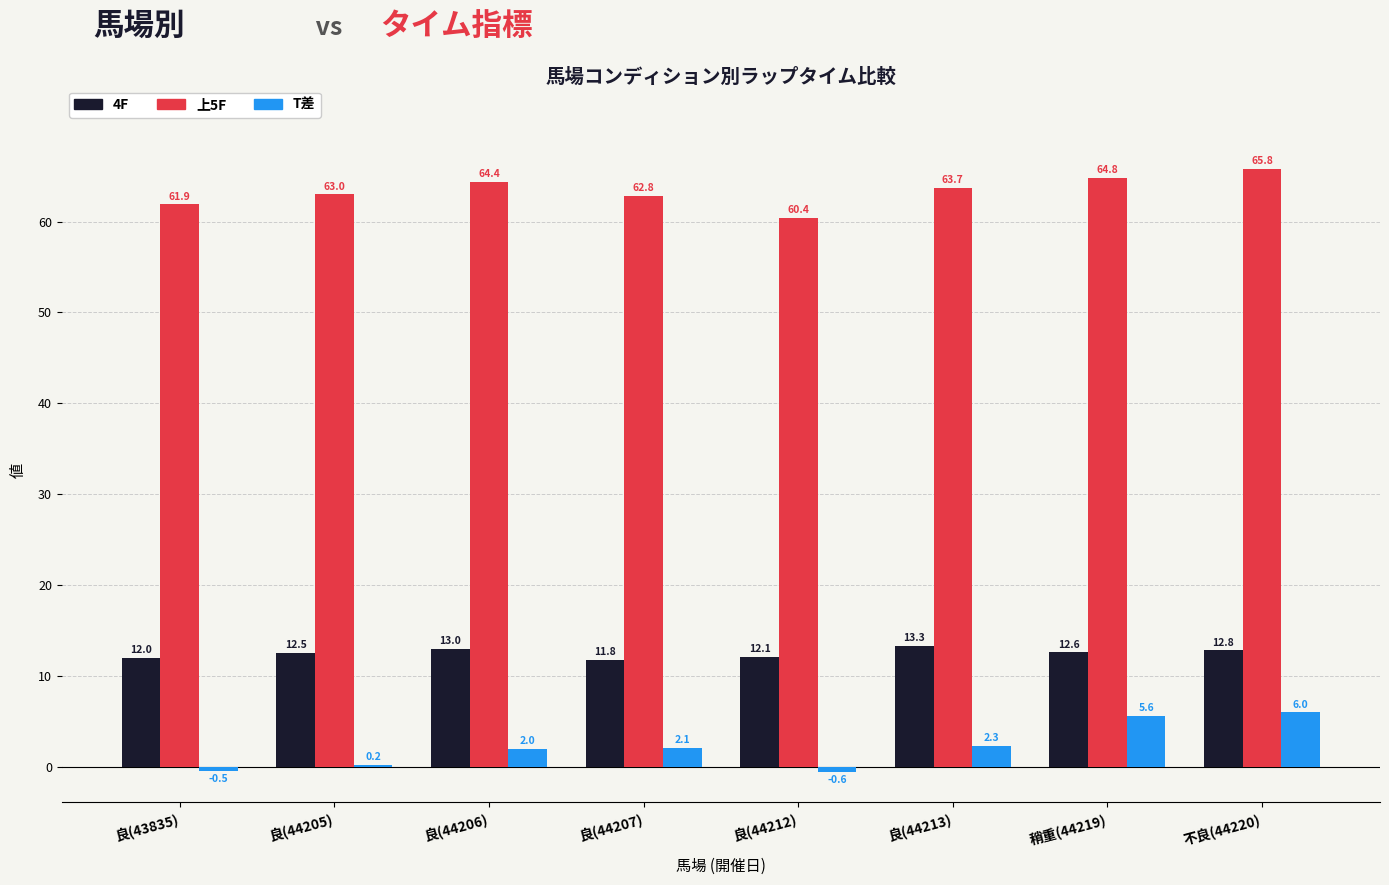

Does the chart contain stacked bars?

No